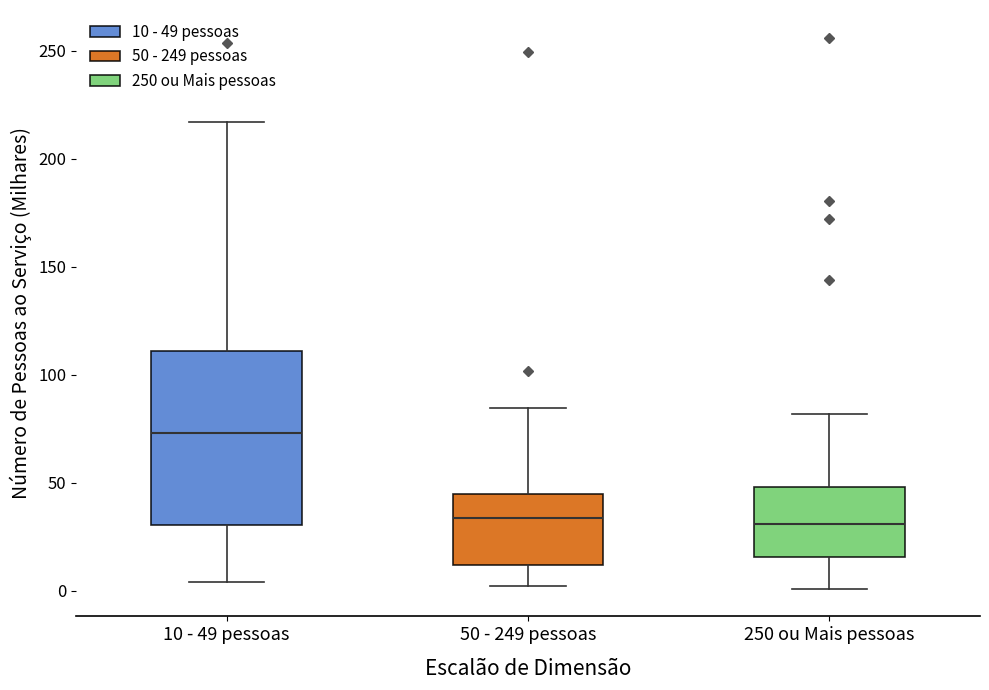

Reading left to right, transcribe this box plot: for each box, give where its median line is, the range the box spans, and where its two whiskers end, as read against the y-axis. The values are not printed on the chart, so give them approximately, as read against the axis.

10 - 49 pessoas: median 75, box 30 to 110, whiskers 5 to 215
50 - 249 pessoas: median 35, box 10 to 45, whiskers 0 to 85
250 ou Mais pessoas: median 30, box 15 to 50, whiskers 0 to 80